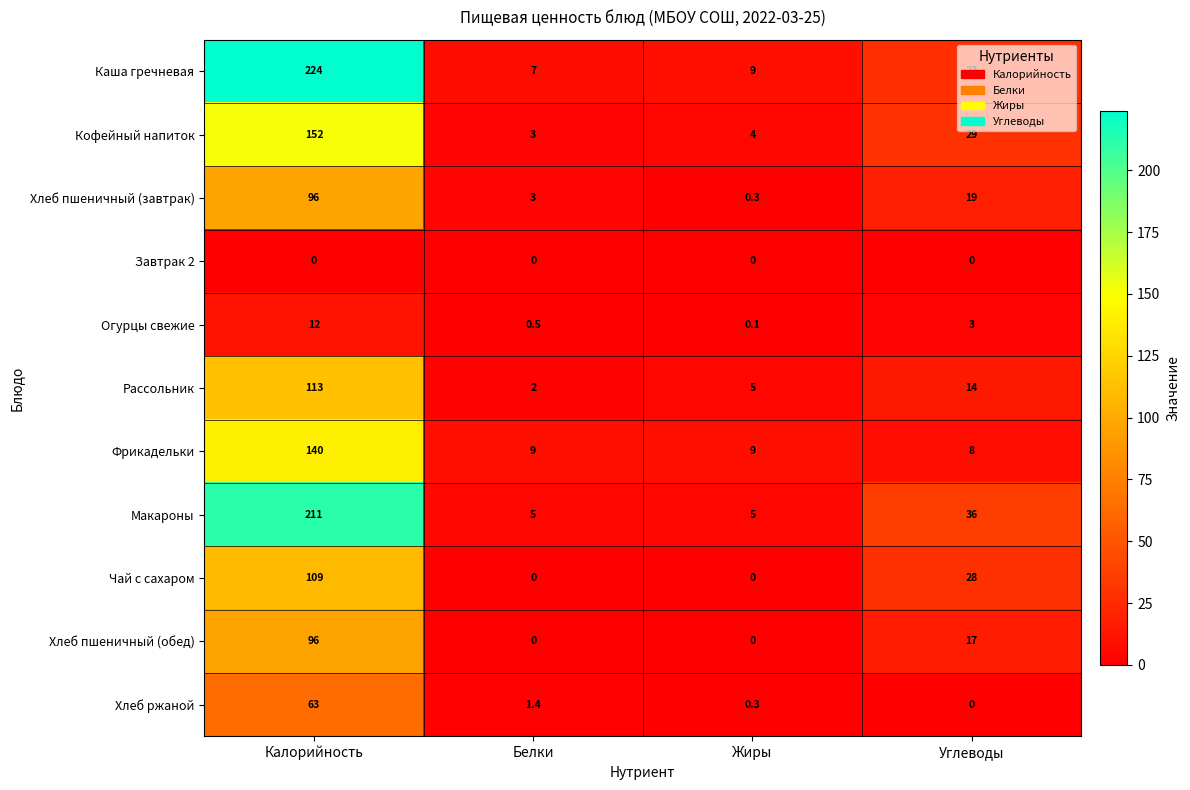

What is the total value across all series at Жиры?

32.7